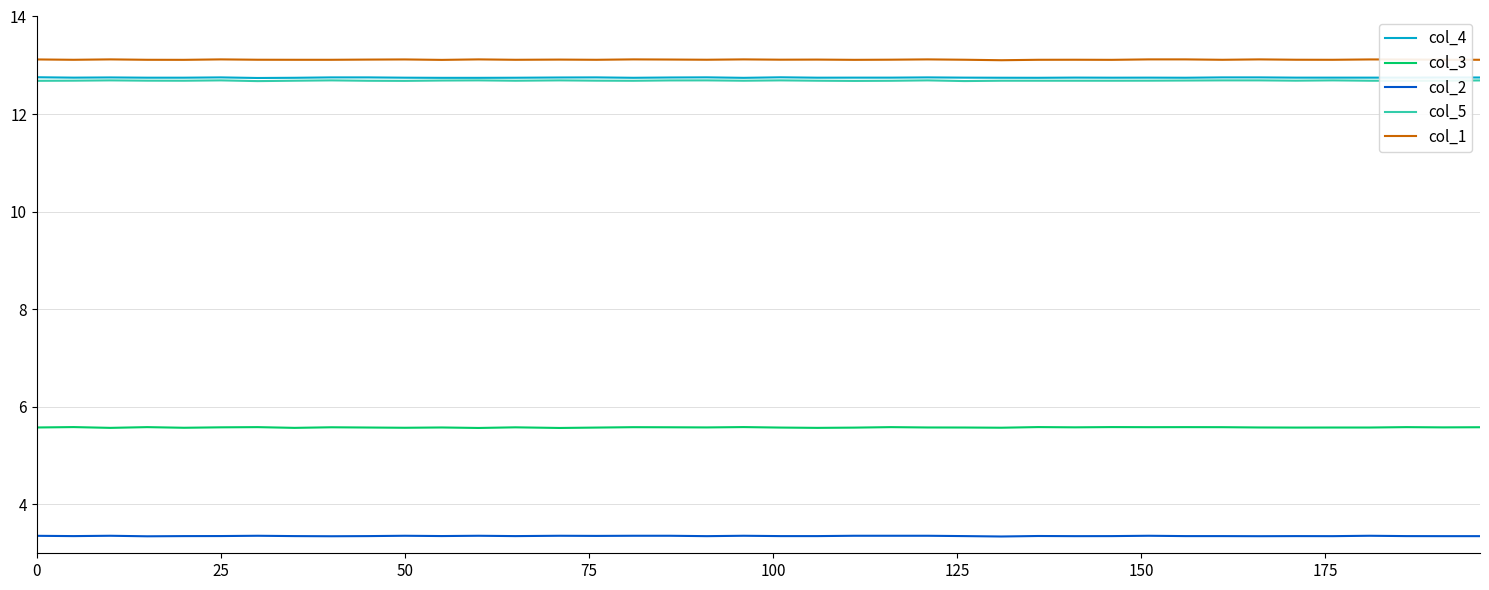

True or false: col_2 and col_1 intersect in this chart.

False